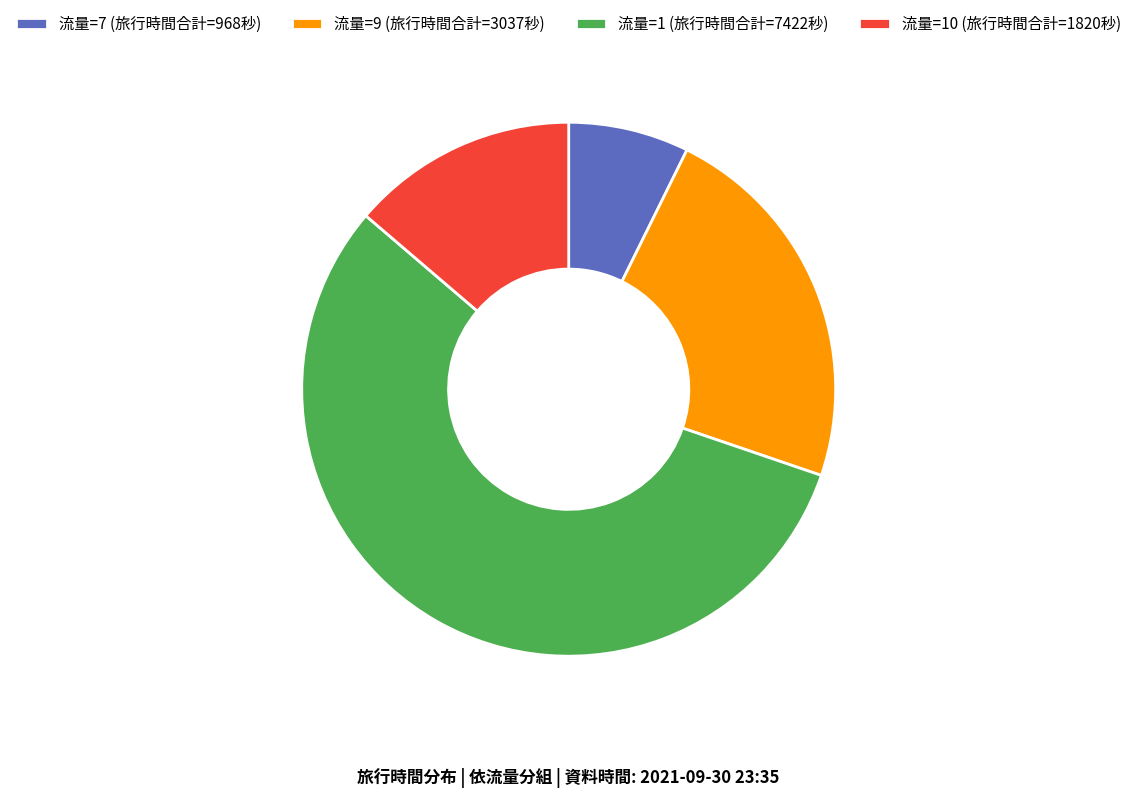

Which category has the smallest portion of the pie?

流量=7 (旅行時間合計=968秒)